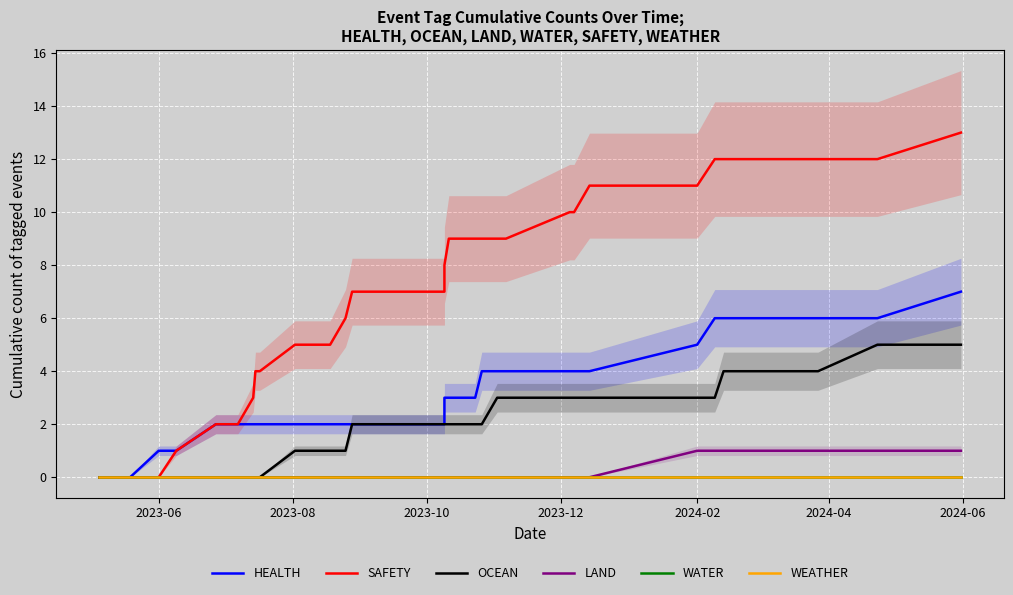

True or false: SAFETY has a value of 16 at 2024-02.

False